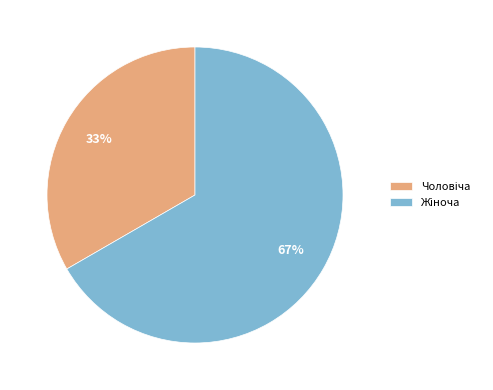

To the nearest percent, what is the average slice percentage?

50%